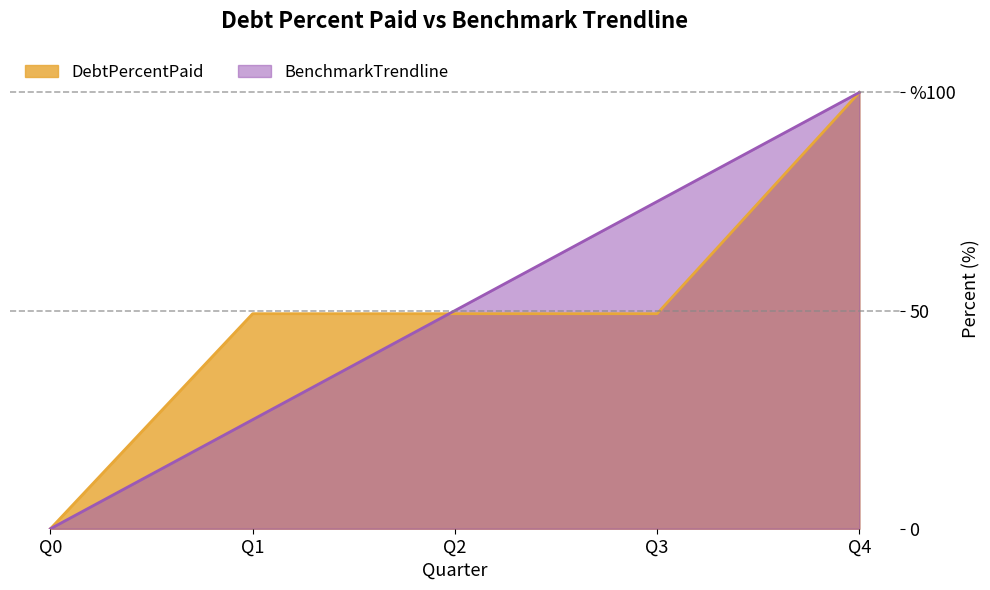

Between which two adjacent categories do DebtPercentPaid and BenchmarkTrendline first intersect?

Q1 and Q2